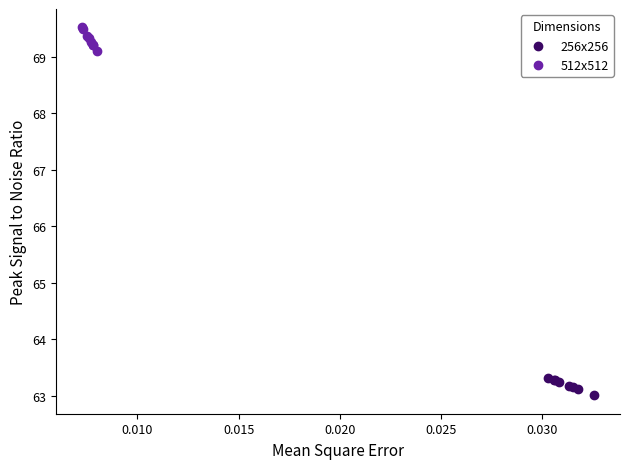

Which series has the largest Y range (max minus min)?

512x512